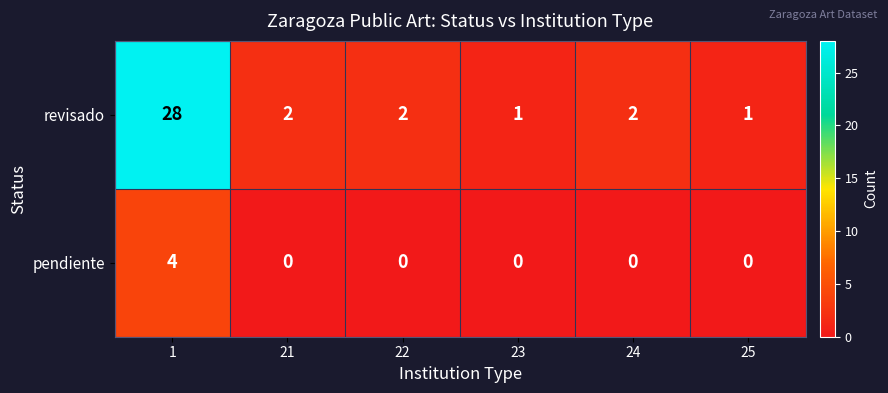

The value of revisado at 24 is 2. True or false?

True